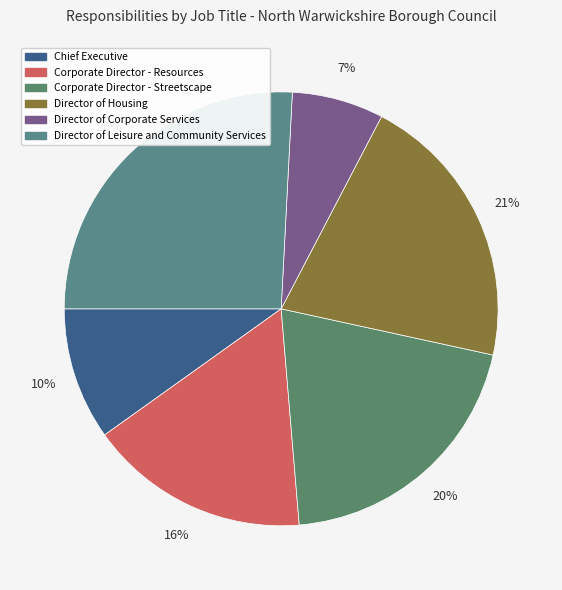

What is the smallest slice in the pie chart?

Director of Corporate Services